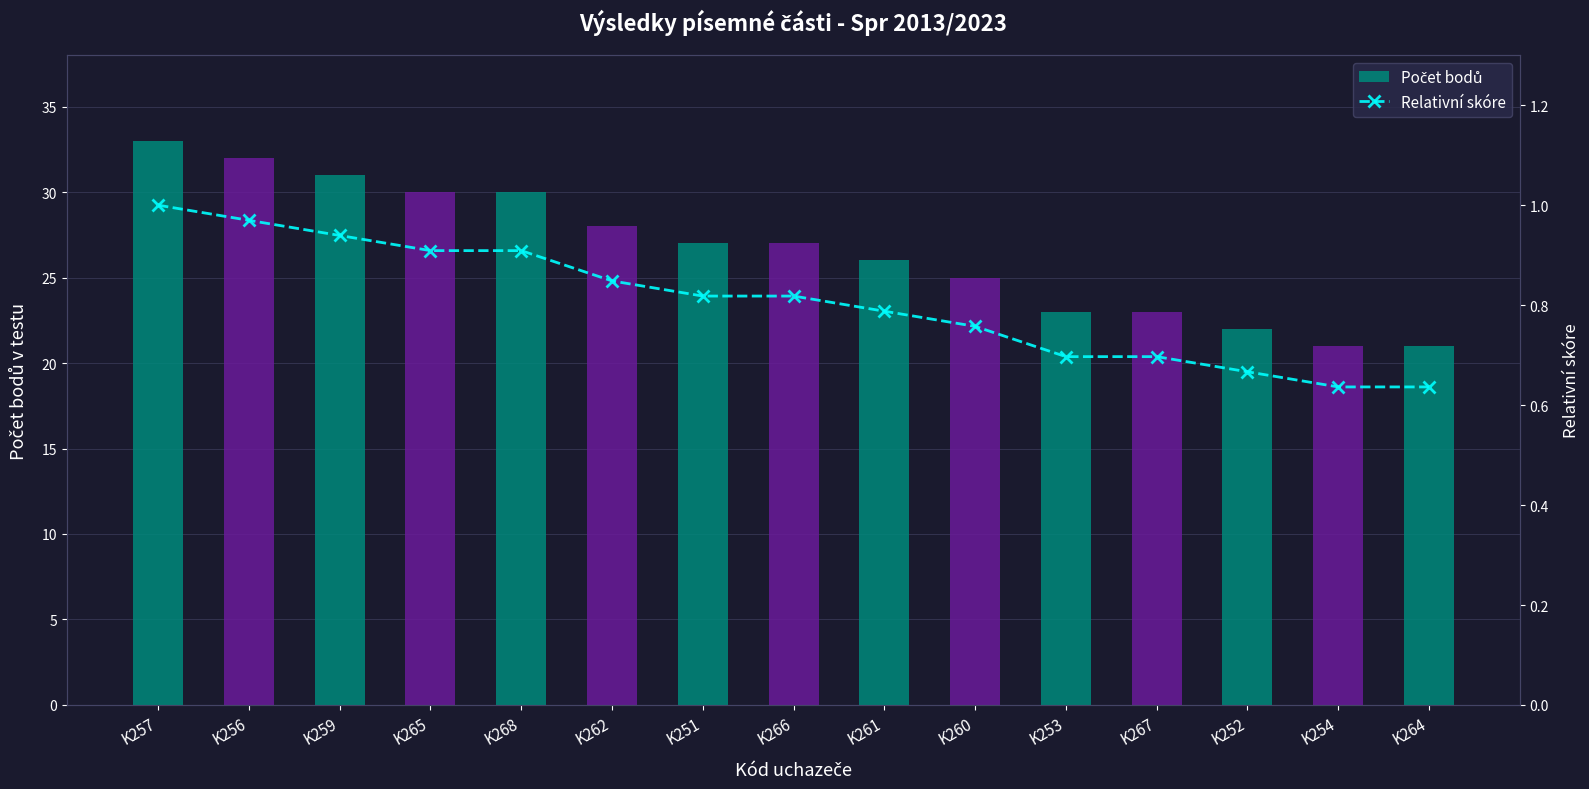

Which category has the highest value in the Relativní skóre series?

K257